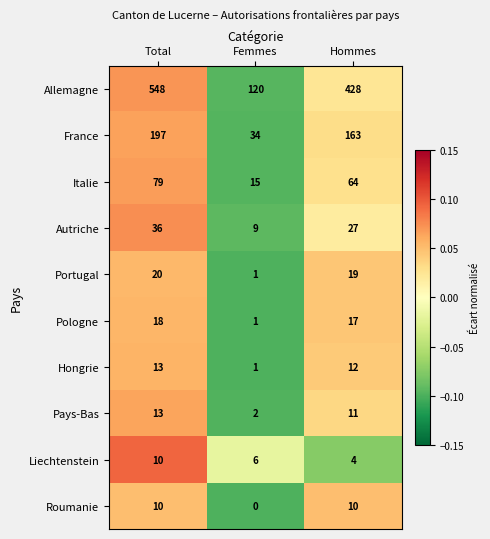

True or false: France has a value of 163 at Hommes.

True